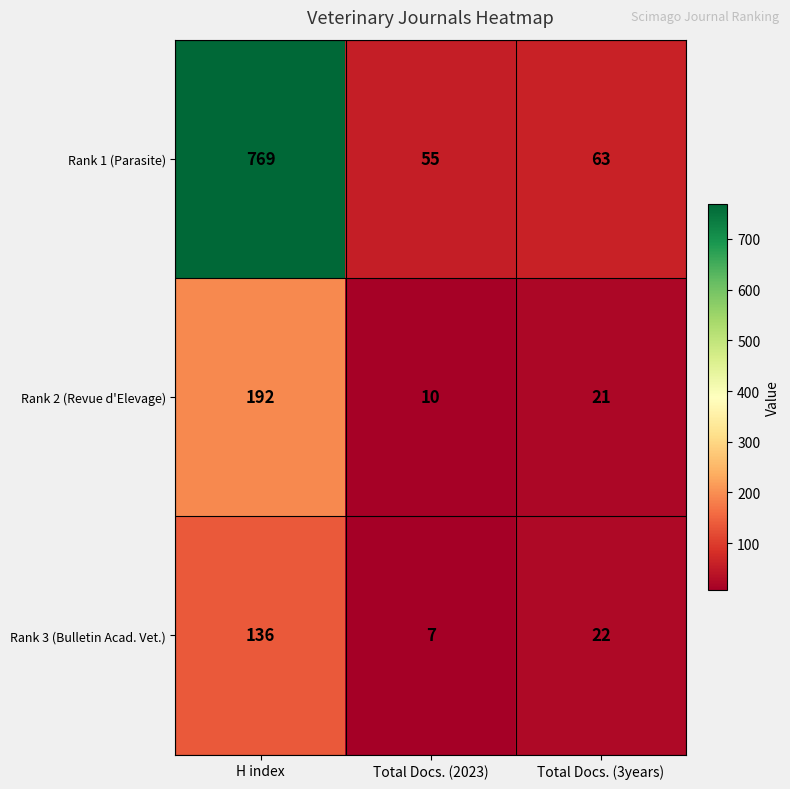

Which series has the largest range (max minus min)?

Rank 1 (Parasite)